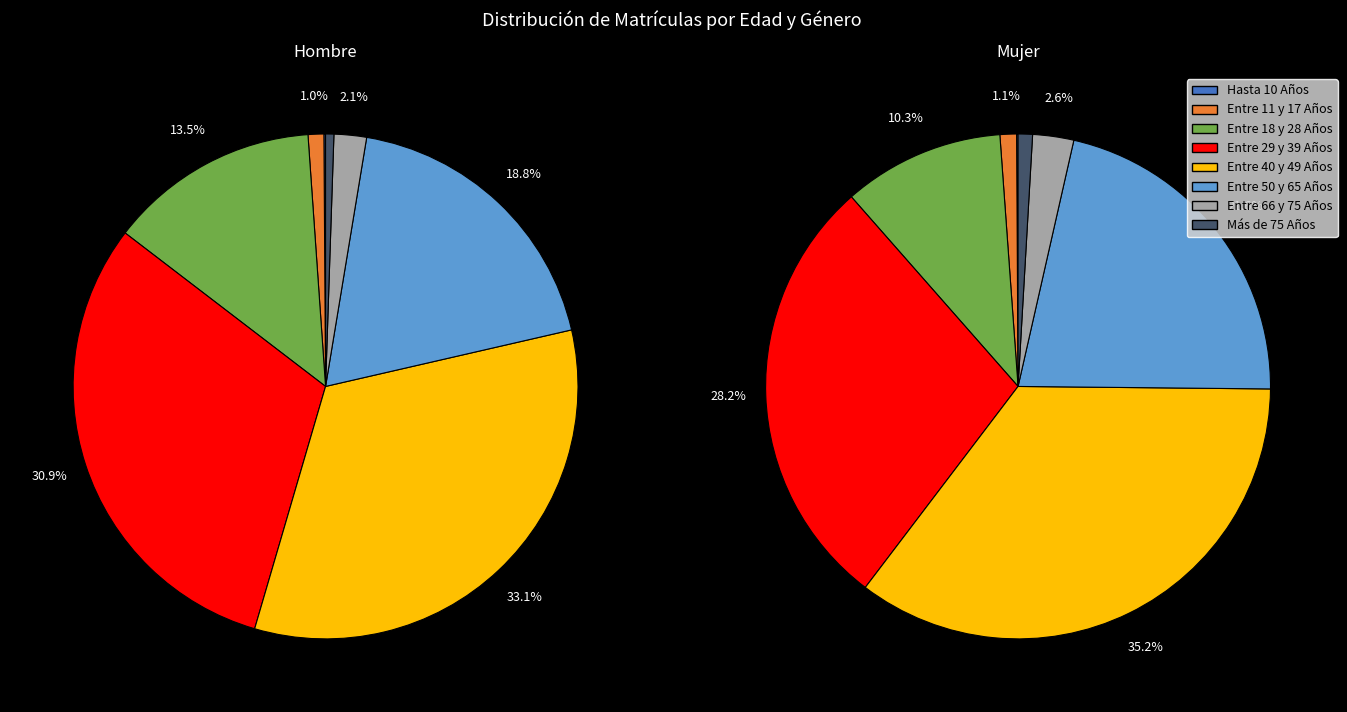

Which series changed the most between Hasta 10 Años and Entre 50 y 65 Años?

Mujer